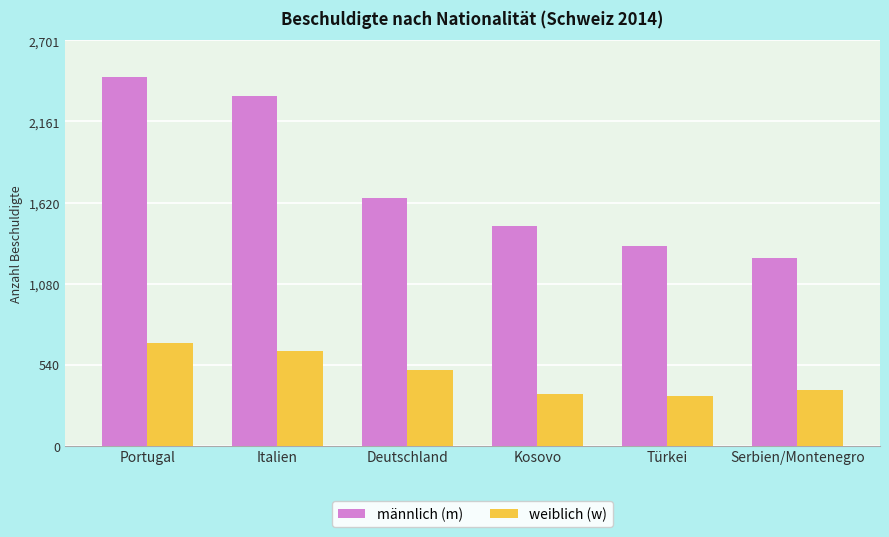

What is the sum of the männlich (m) values at Italien and Serbien/Montenegro?

3582